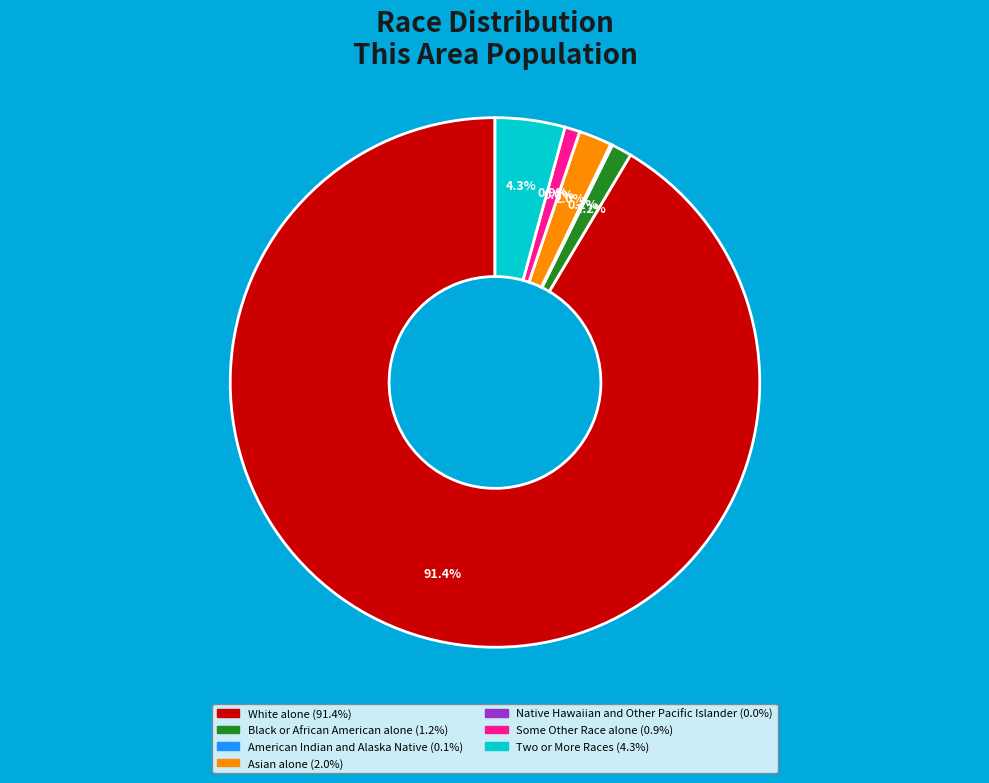

Which slice represents more than half of the pie?

White alone